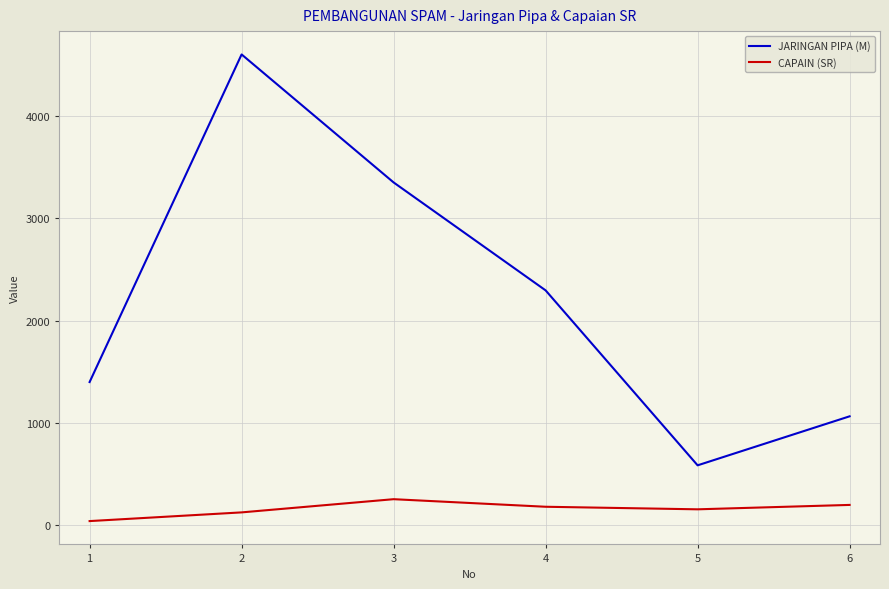

Which label corresponds to the smallest value in the chart?

1